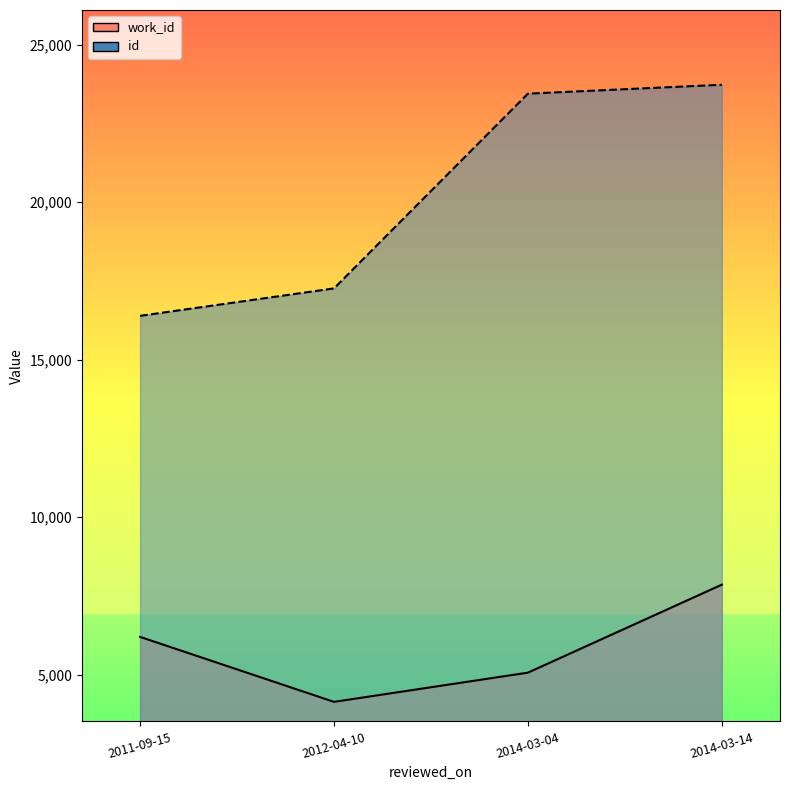

How many work_id line values are between 5063 and 7856?

3